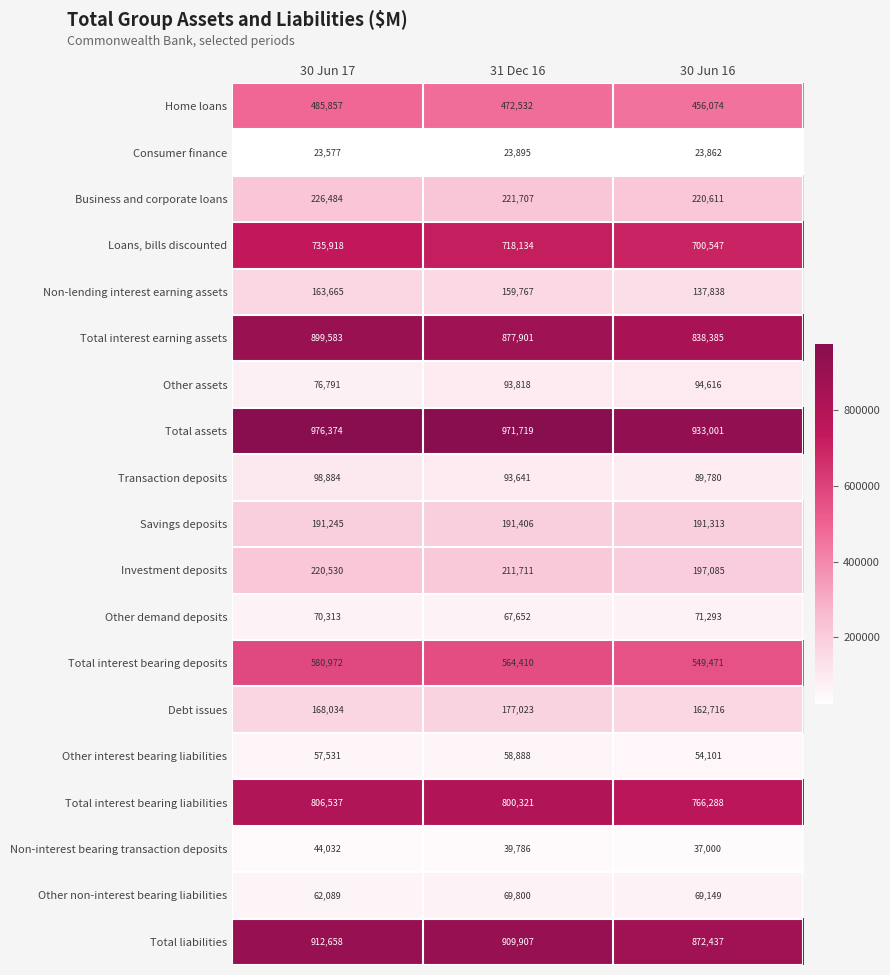

The Non-lending interest earning assets series shows 159767 at 31 Dec 16. True or false?

True